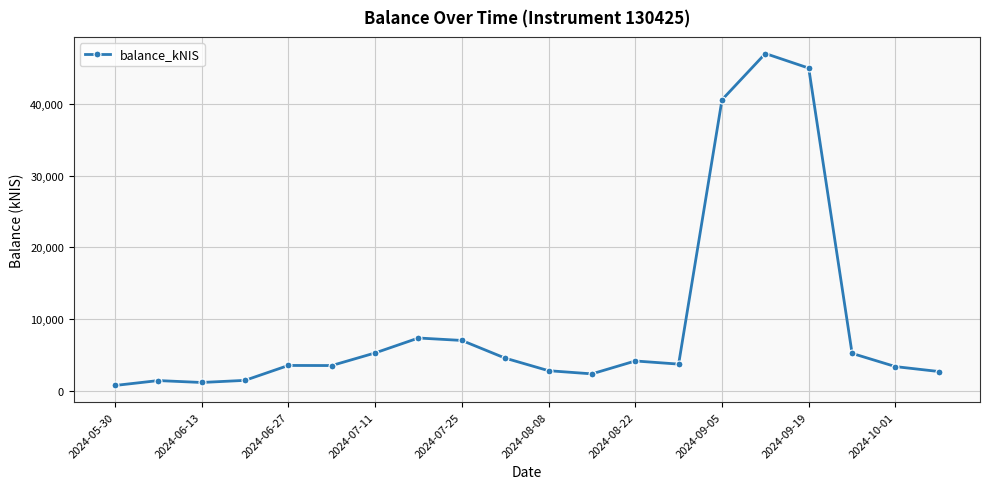

What is the maximum value shown in the chart?

47020.2